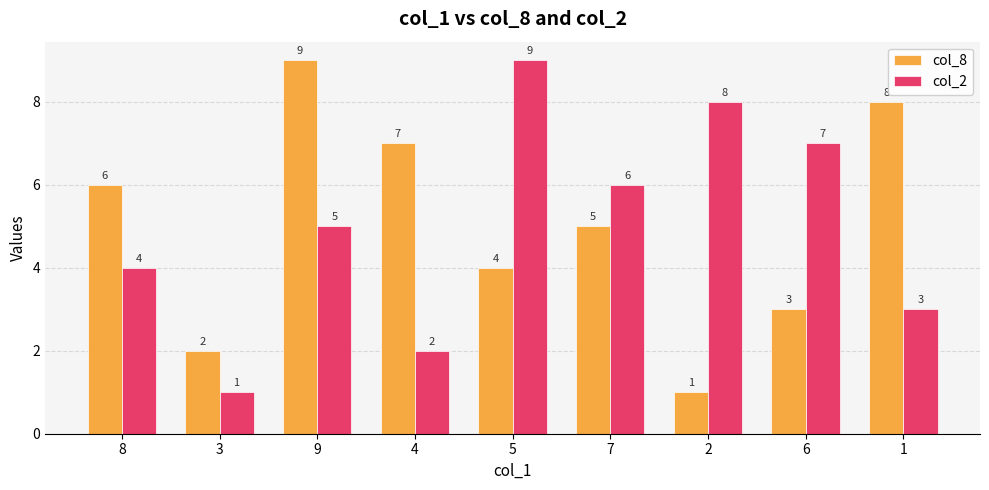

At which category is the sum across all series the highest?

9